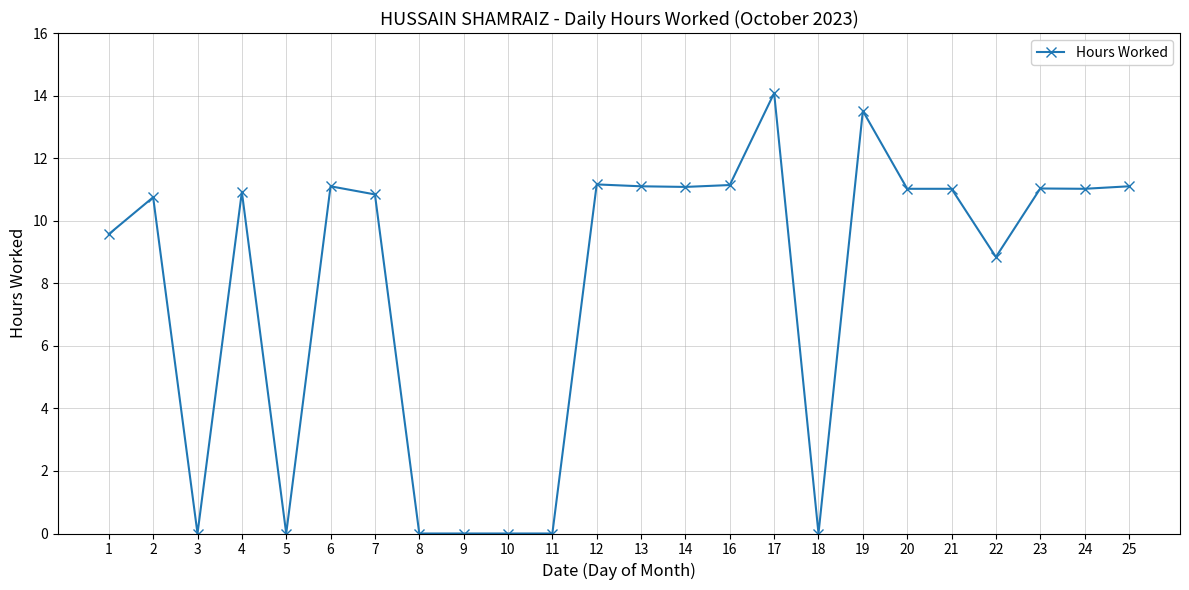

What is the value of the 7th point from the left?

10.8